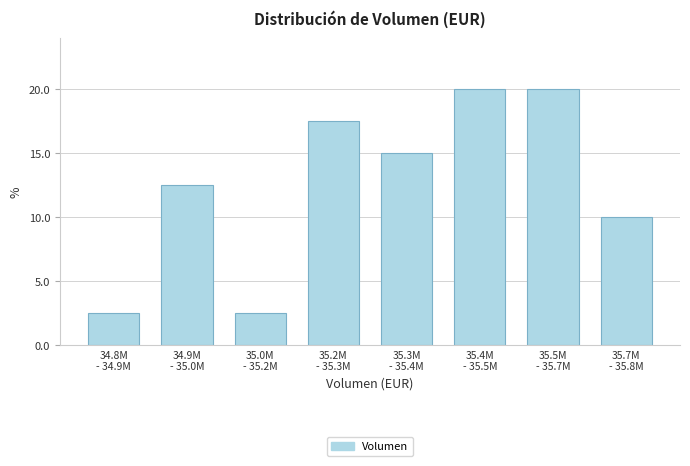

Reading right to left, what are all the values shown in this chart?

10.0	20.0	20.0	15.0	17.5	2.5	12.5	2.5